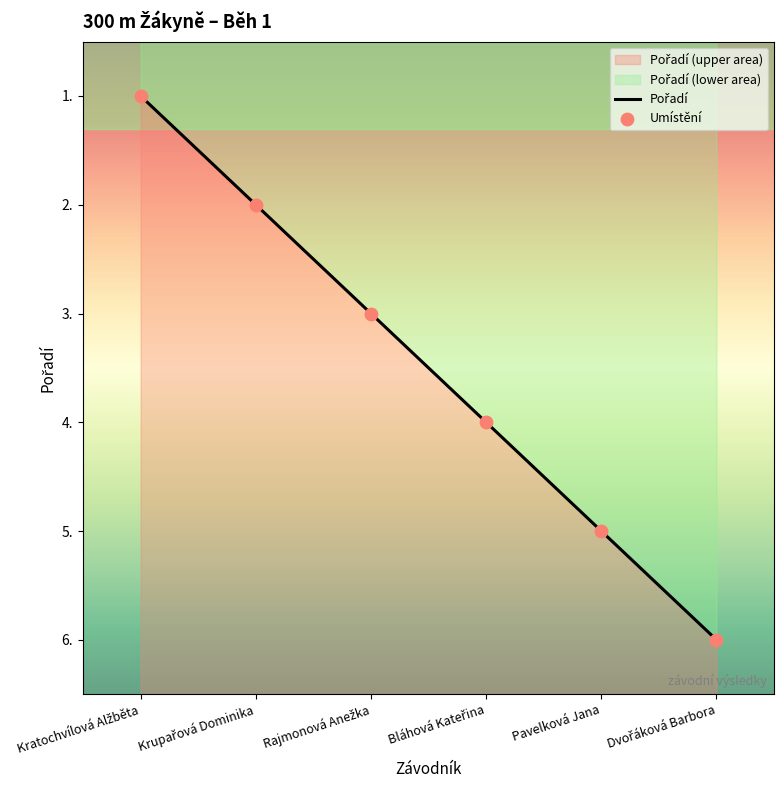

At how many categories does at least one series exceed 2?

4